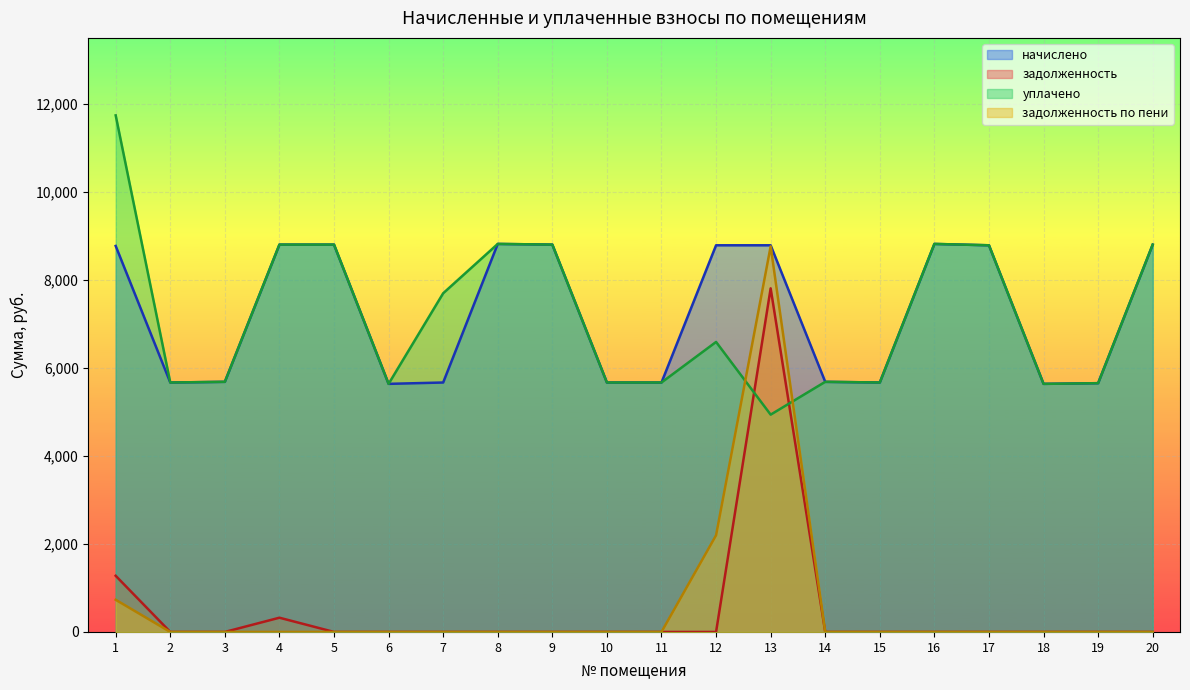

Which series changed the most between 15 and 19?

начислено